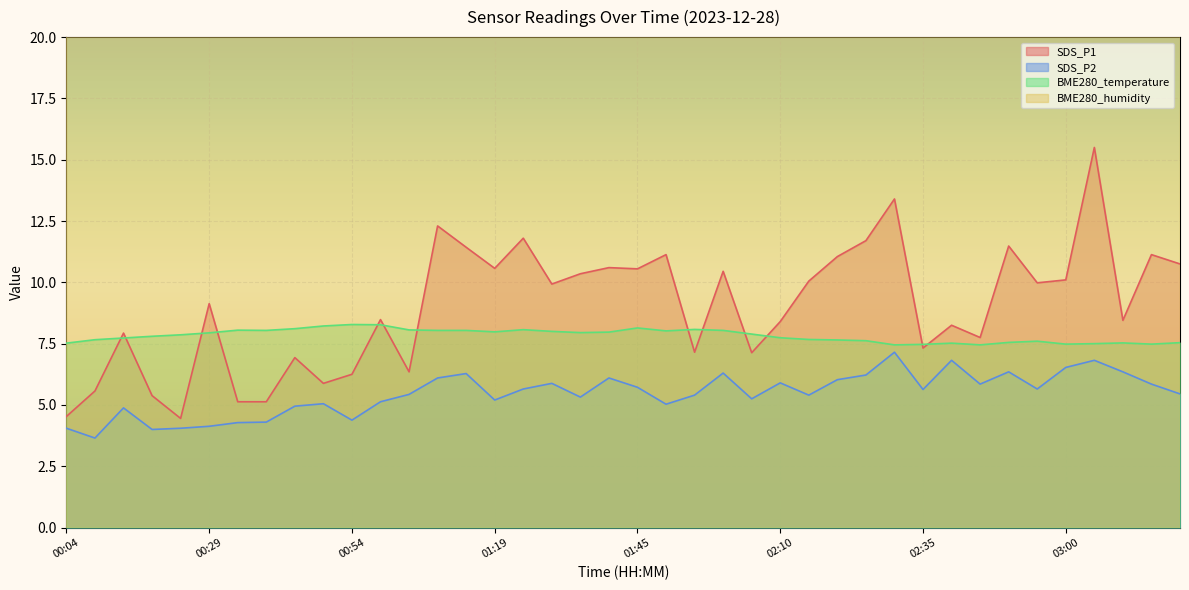

True or false: BME280_temperature has a value of 8.1 at 01:04.

True